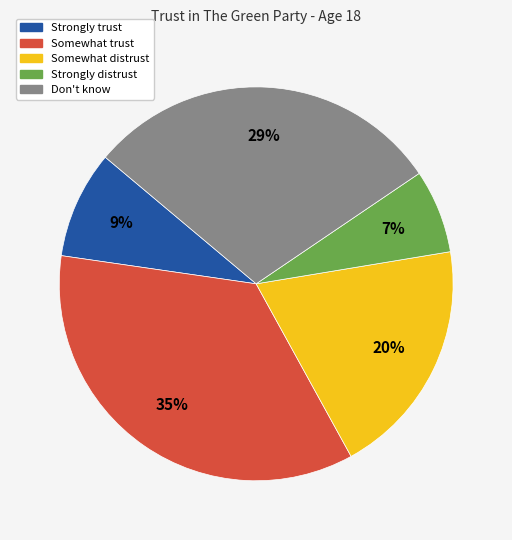

Does Somewhat trust represent more than half of the total?

No